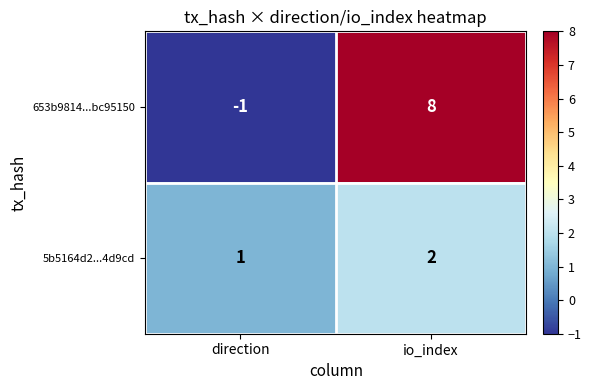

List the series in order of their peak value, highest first.

653b9814...bc95150, 5b5164d2...4d9cd